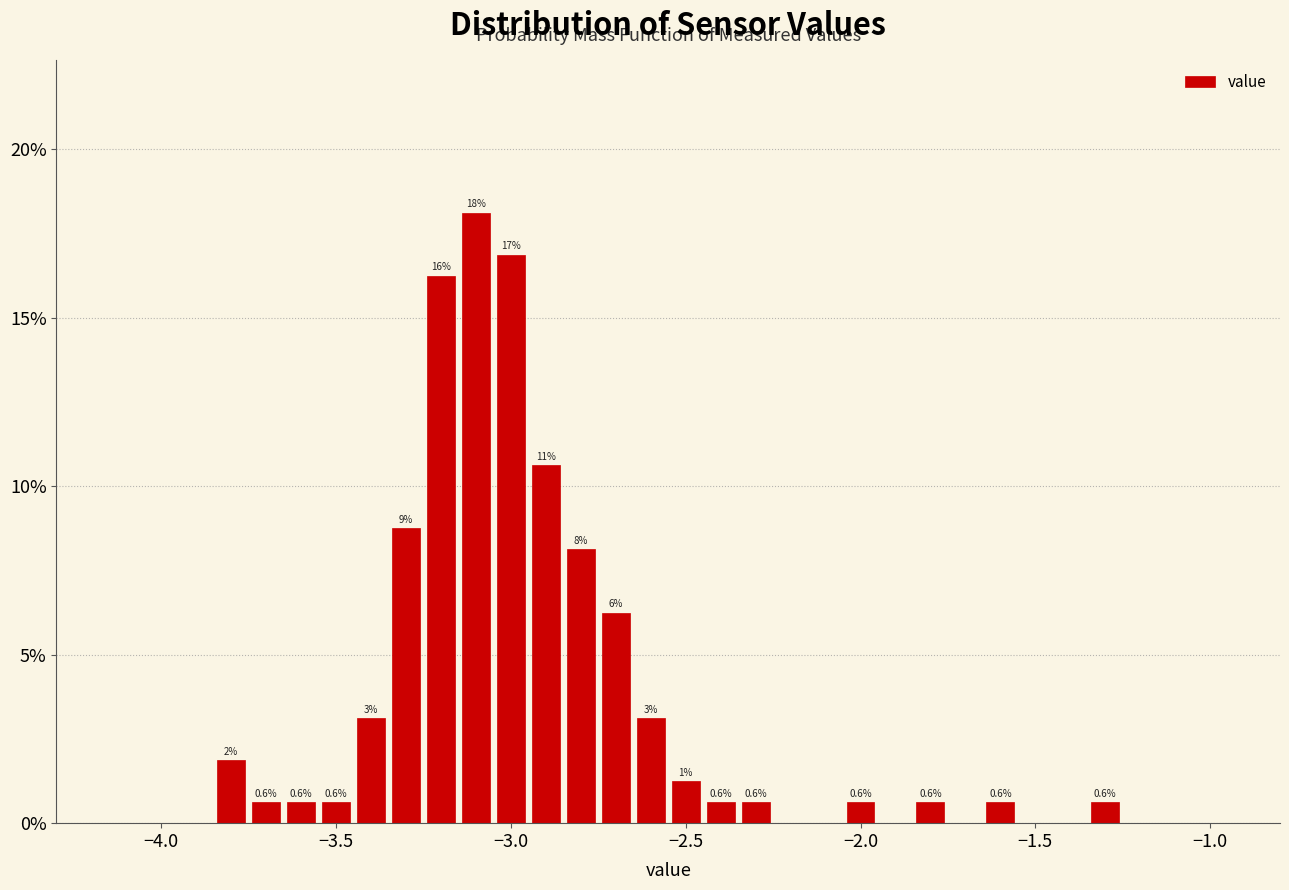

Around what value on the x-axis is the tallest bar? Give the approximate position of its centre, as read against the axis.

-3.10